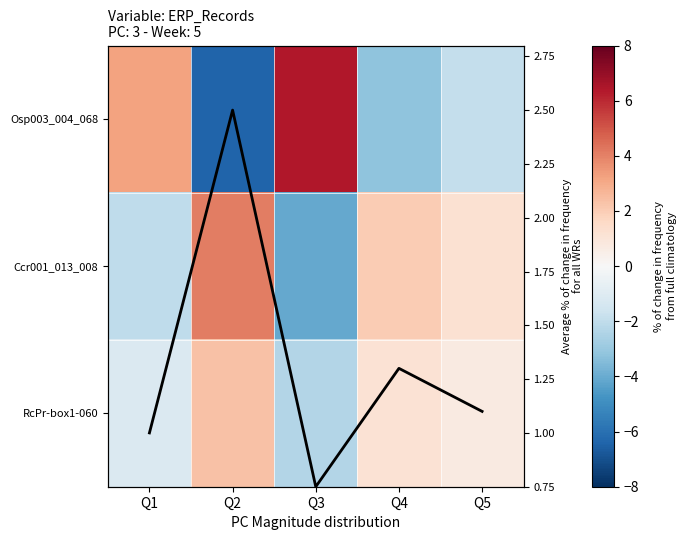

The value of Ccr001_013_008 at Q2 is 0.9. True or false?

False